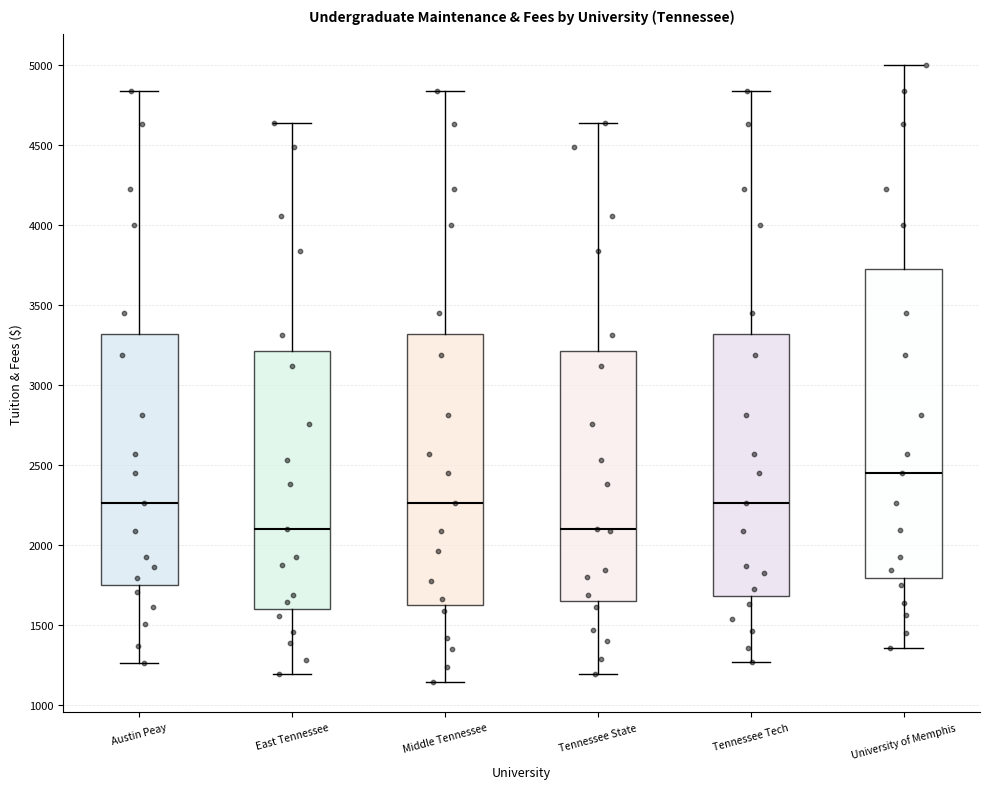

Which box is the tallest, from its lower edge to its upper edge?

University of Memphis